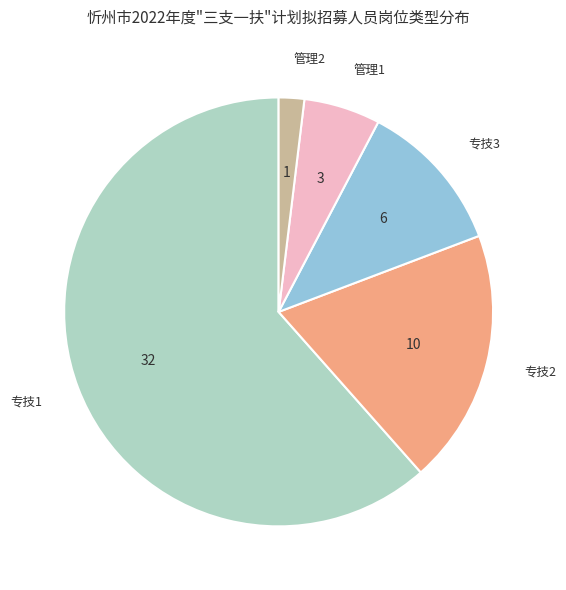

Which category has the smallest portion of the pie?

管理2